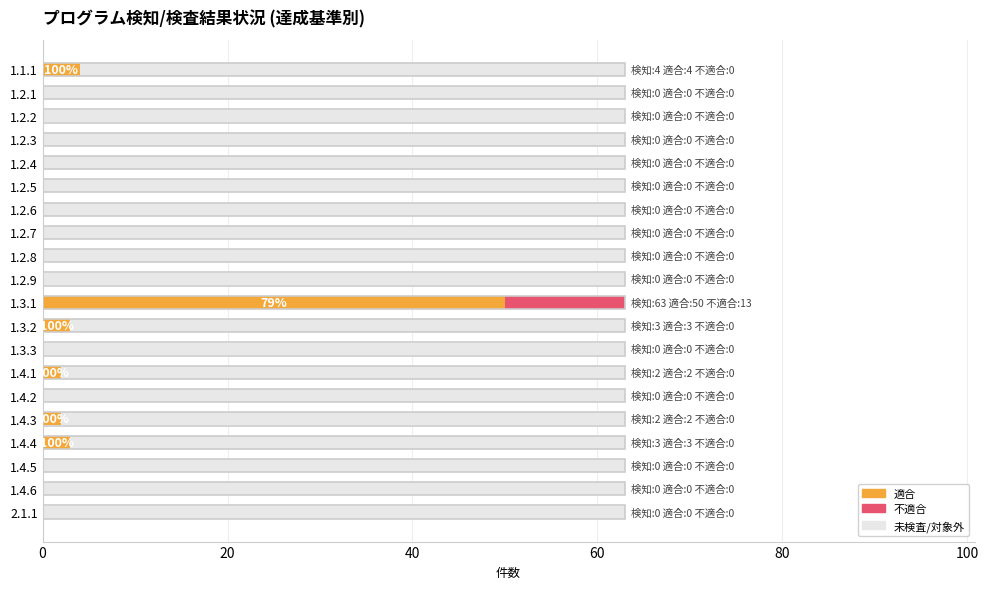

Which series changed the most between 1.2.3 and 1.4.1?

適合